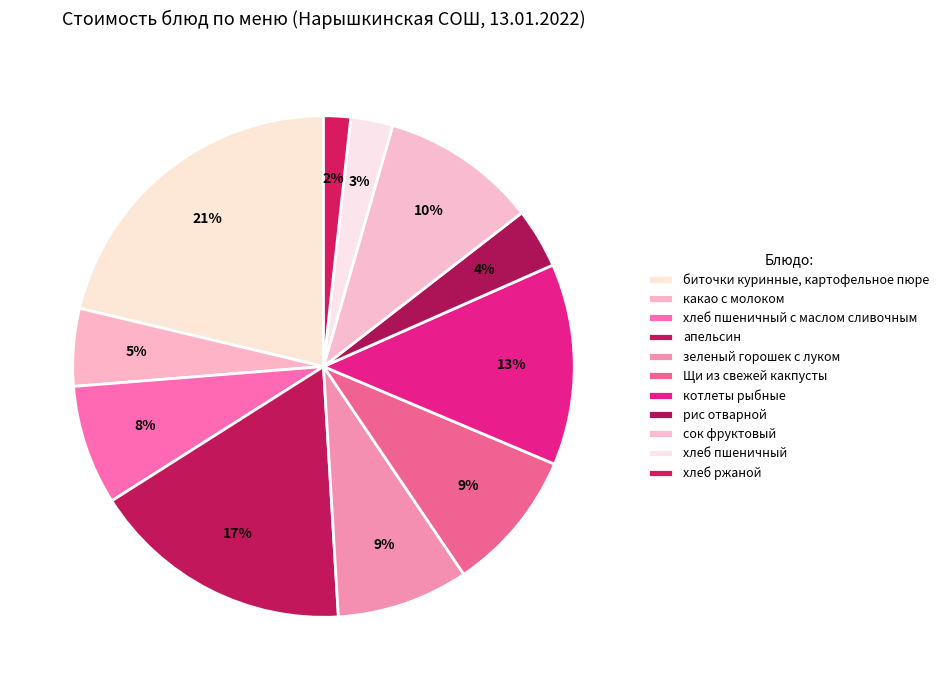

What is the change in value from биточки куринные, картофельное пюре to сок фруктовый?

-14.5